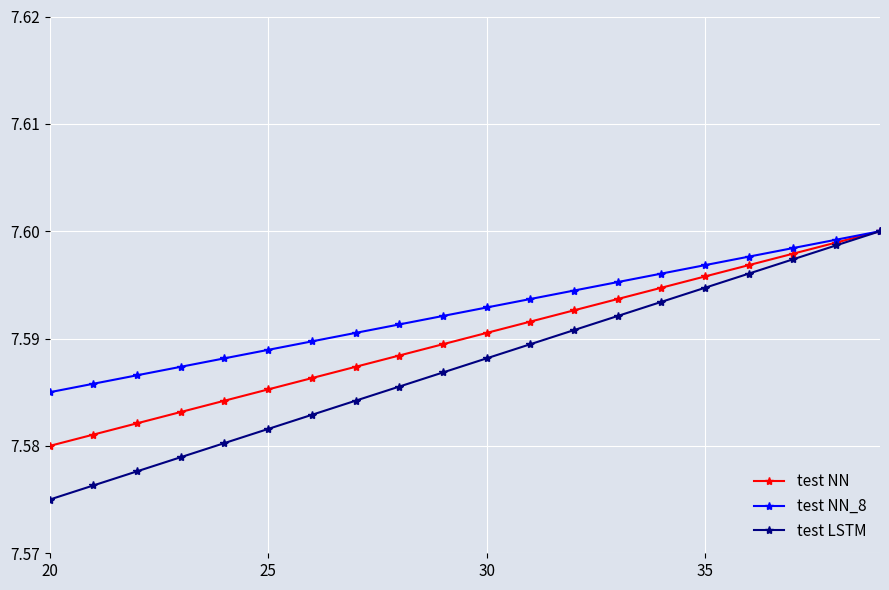

True or false: test NN has more than 1 points higher than both neighbors.

False